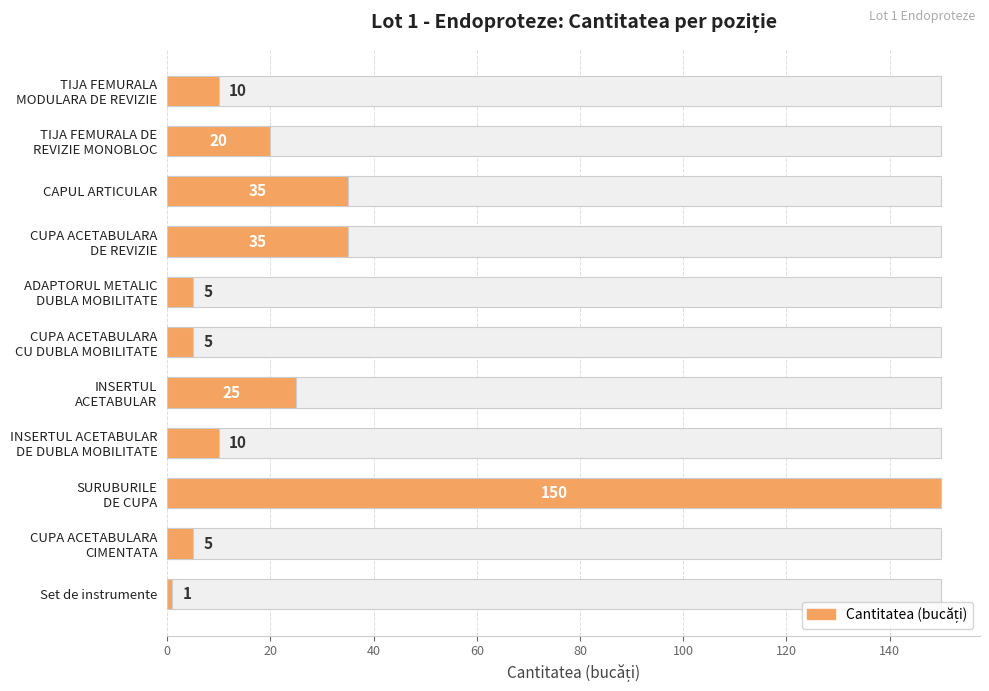

True or false: the data shows 3 at CUPA ACETABULARA CIMENTATA.

False